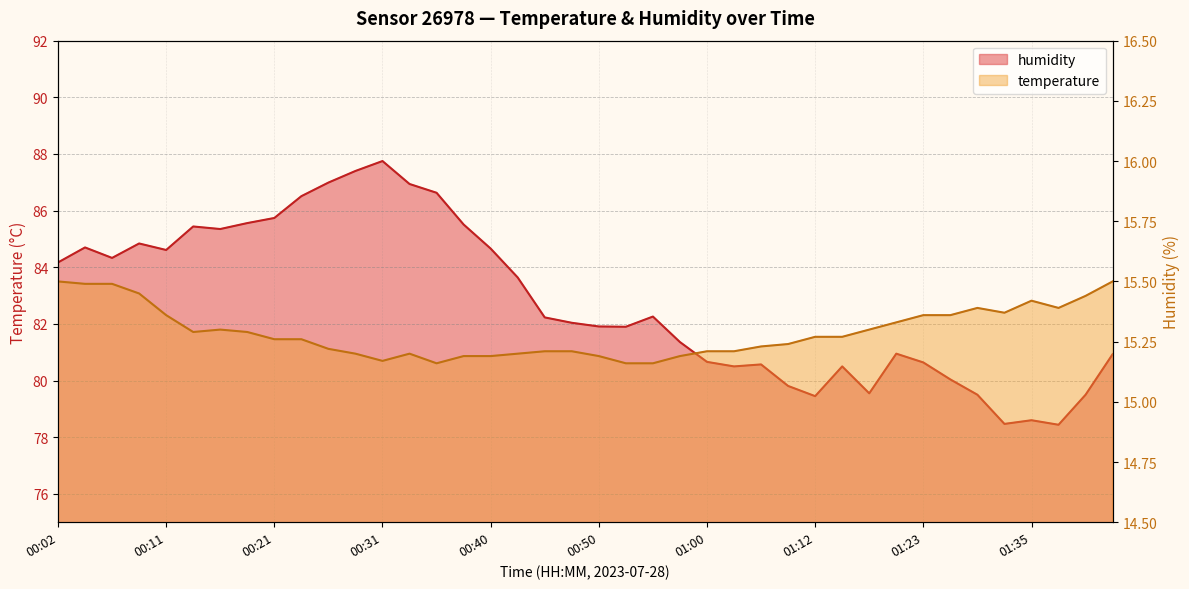

The value of temperature at 01:42 is 15.5. True or false?

True